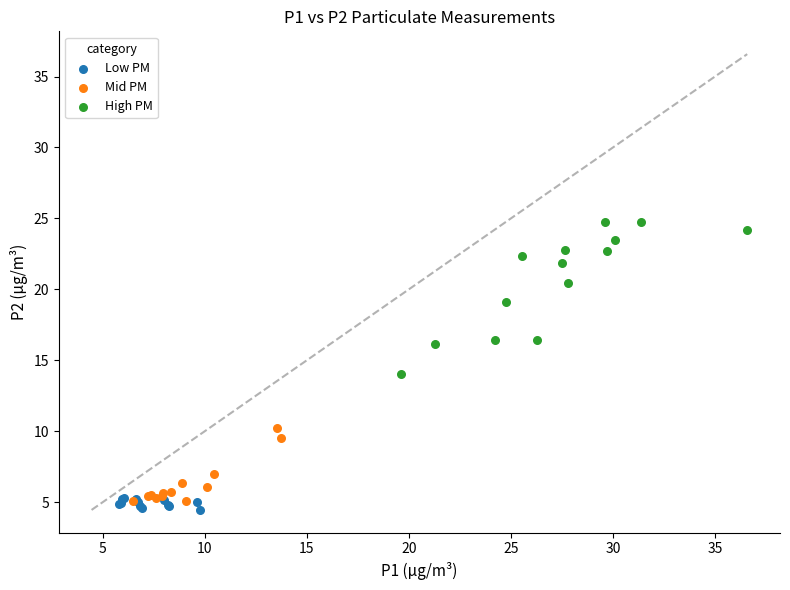

Which series has the largest Y range (max minus min)?

High PM